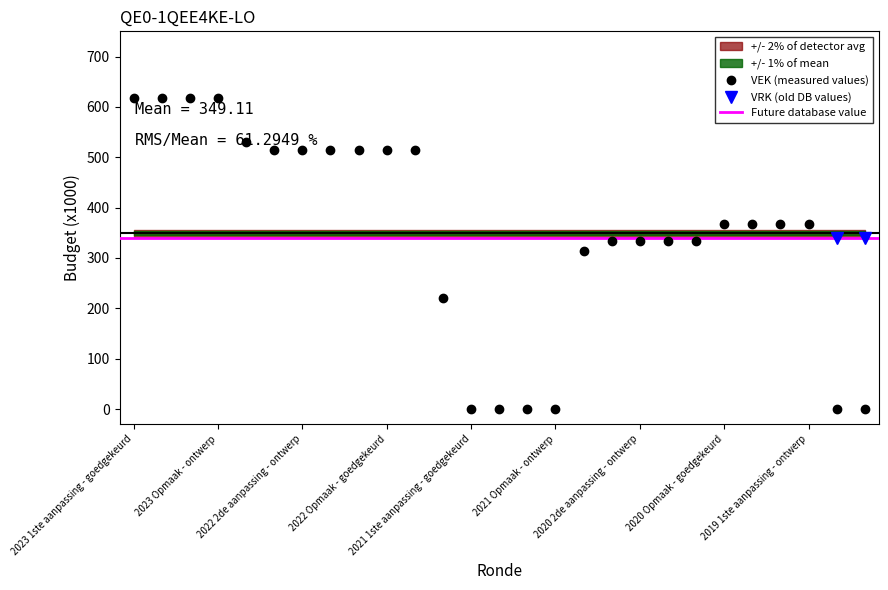

True or false: there are more than 2 points higher than both neighbors.

False